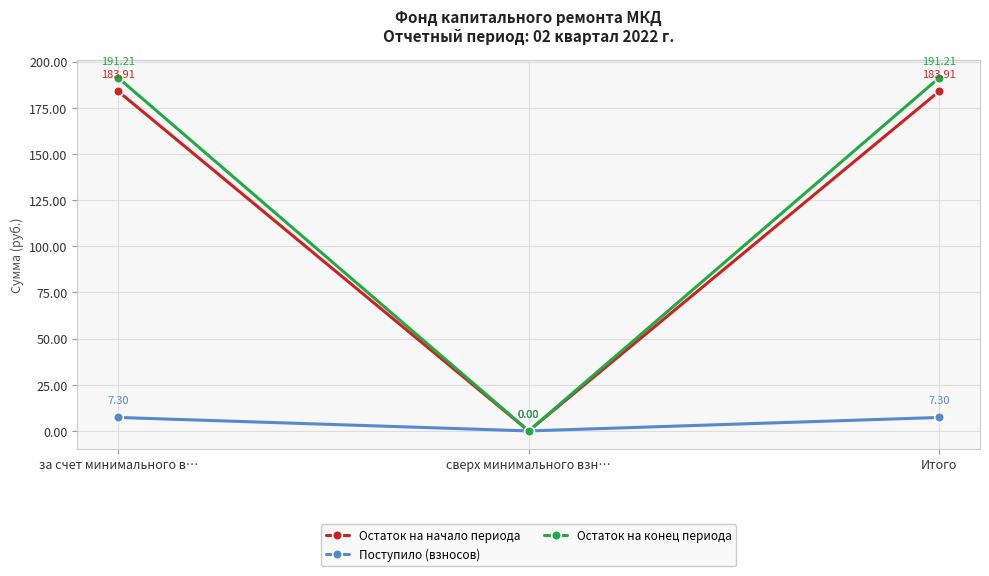

How many lines are shown in the chart?

3